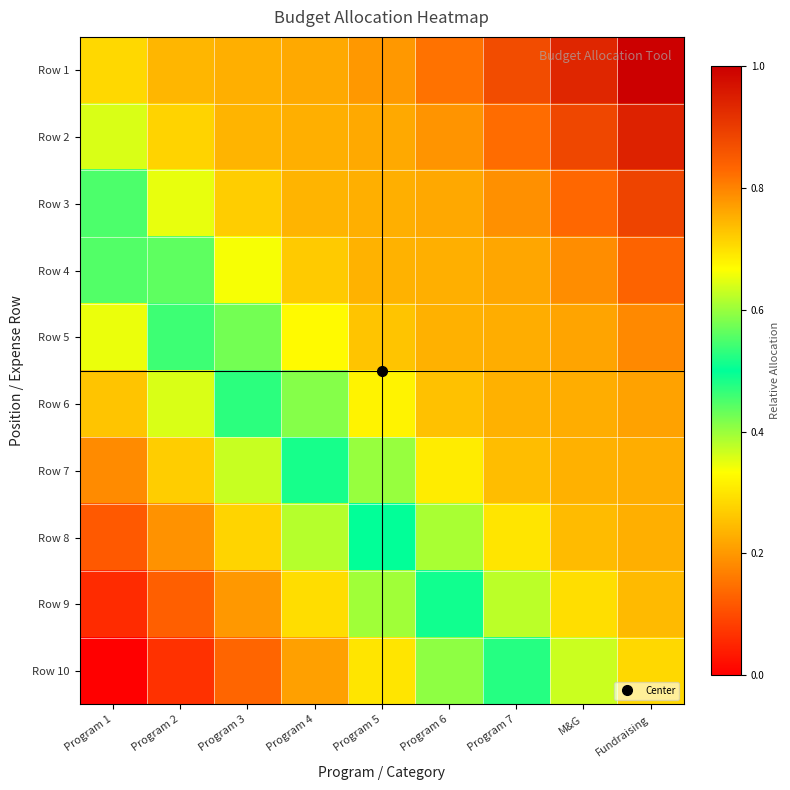

What is the spread (max minus min) of values at Program 7?

0.4